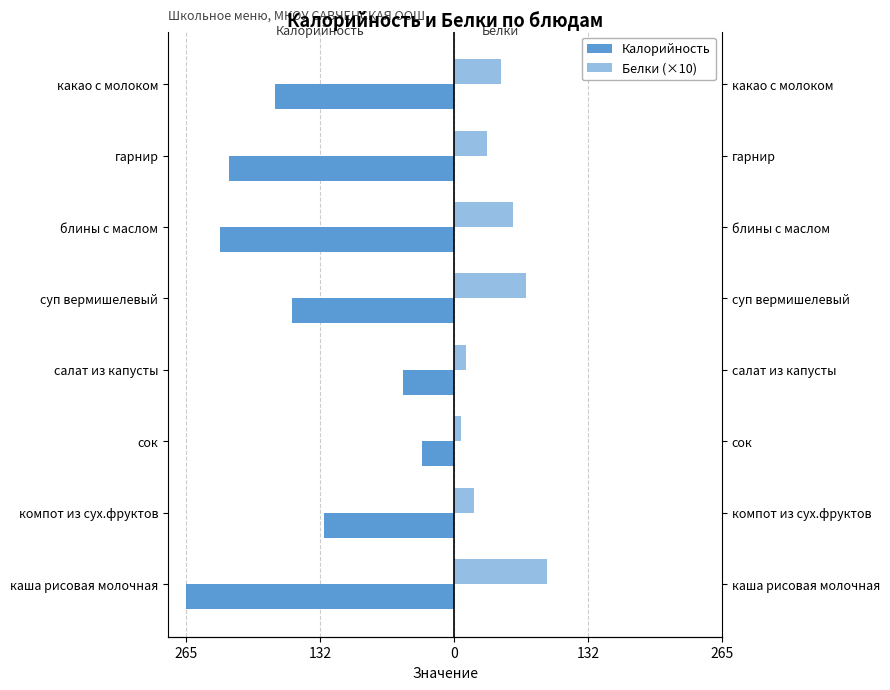

What value does the Калорийность series have at гарнир?

-223.2